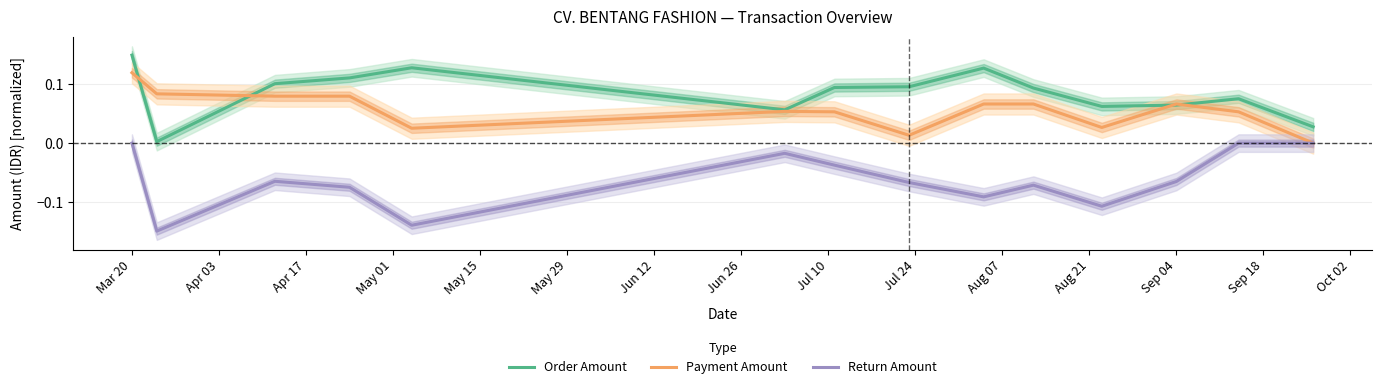

True or false: Return Amount and Order Amount cross at least once.

False